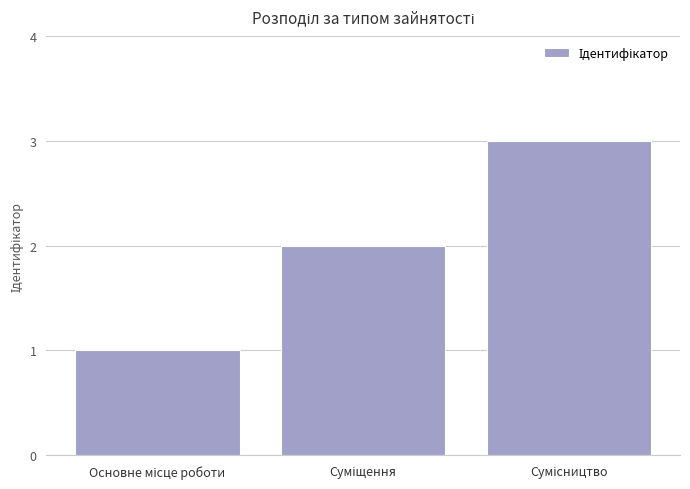

What is the greatest value displayed?

3